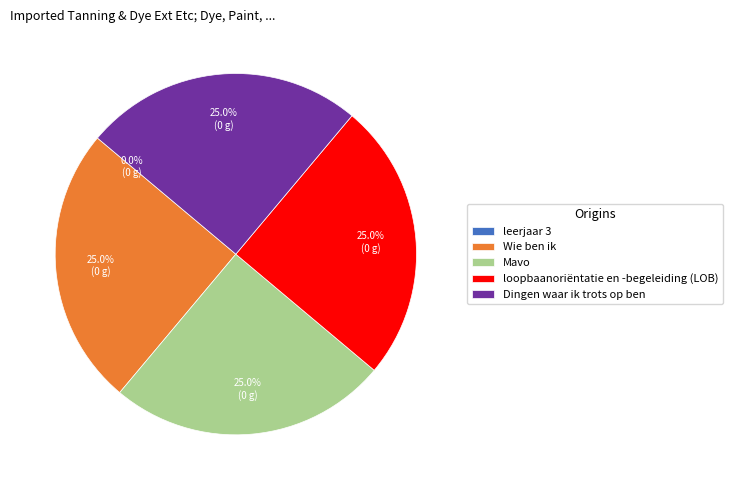

What portion of the pie excludes Dingen waar ik trots op ben?

75.0%